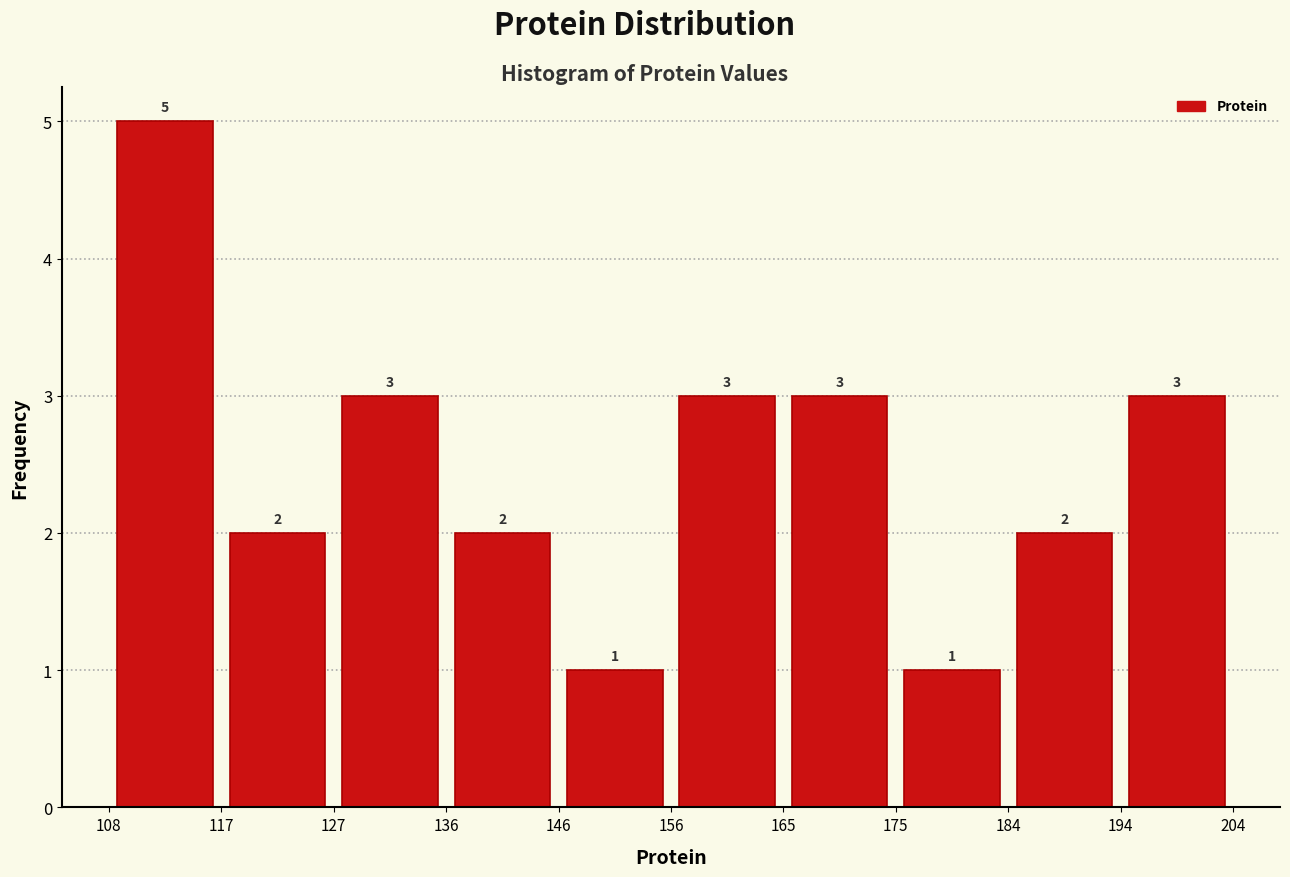

What is the height of the bar covering 165 to 175 on the x-axis?

3